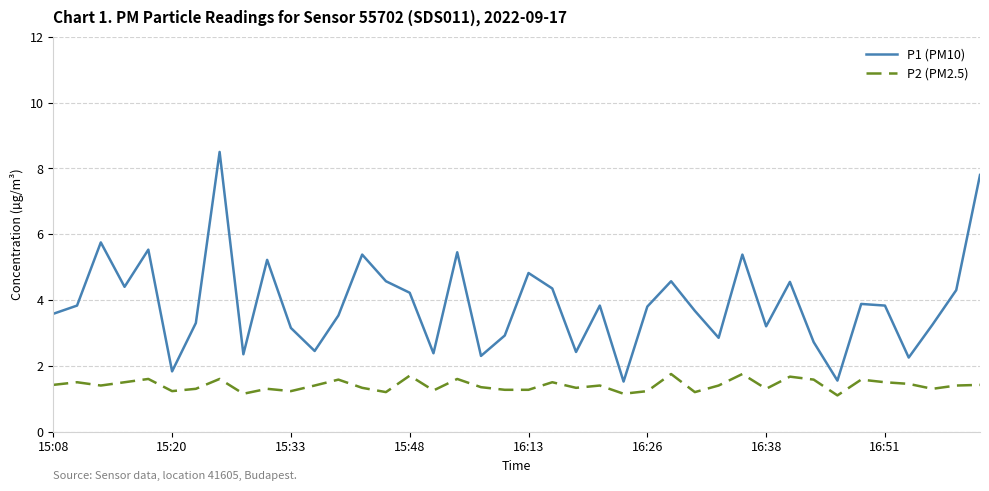

True or false: P2 (PM2.5) and P1 (PM10) cross at least once.

False